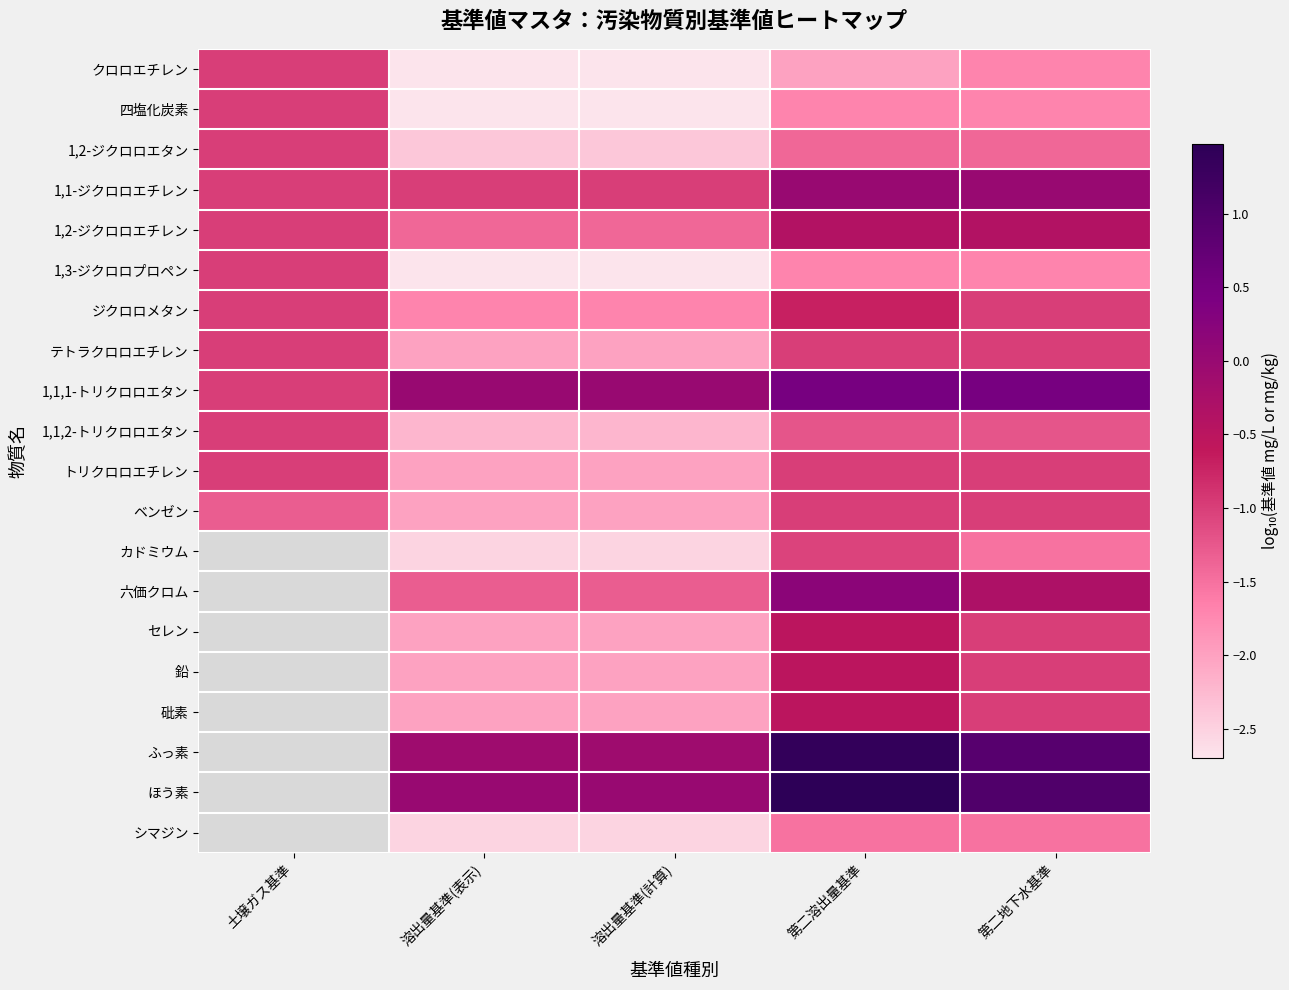

What is the maximum value shown in the chart?

1.5